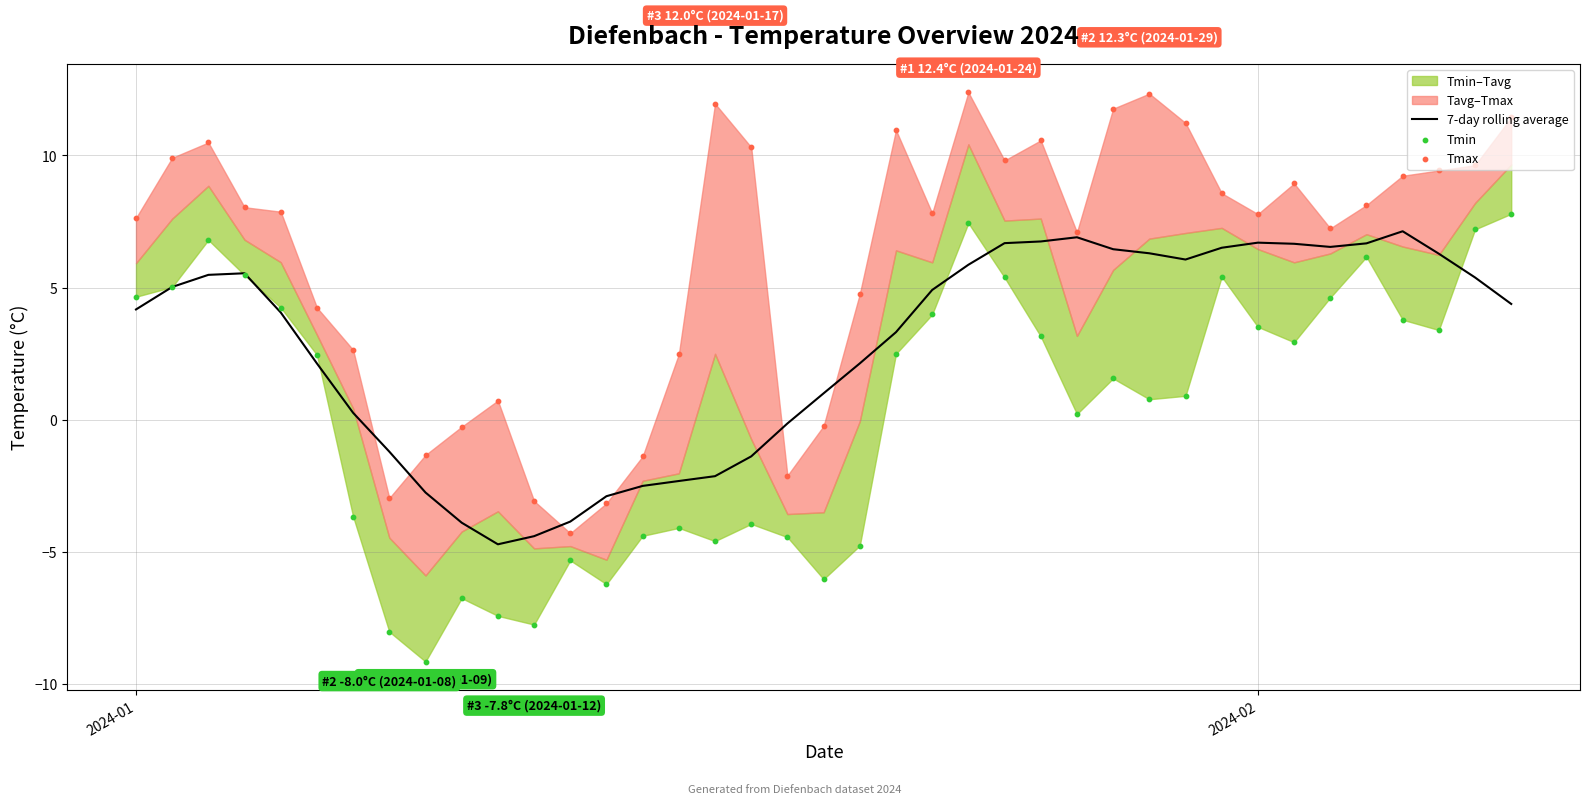

What is the minimum value for 7-day rolling average?

-4.7